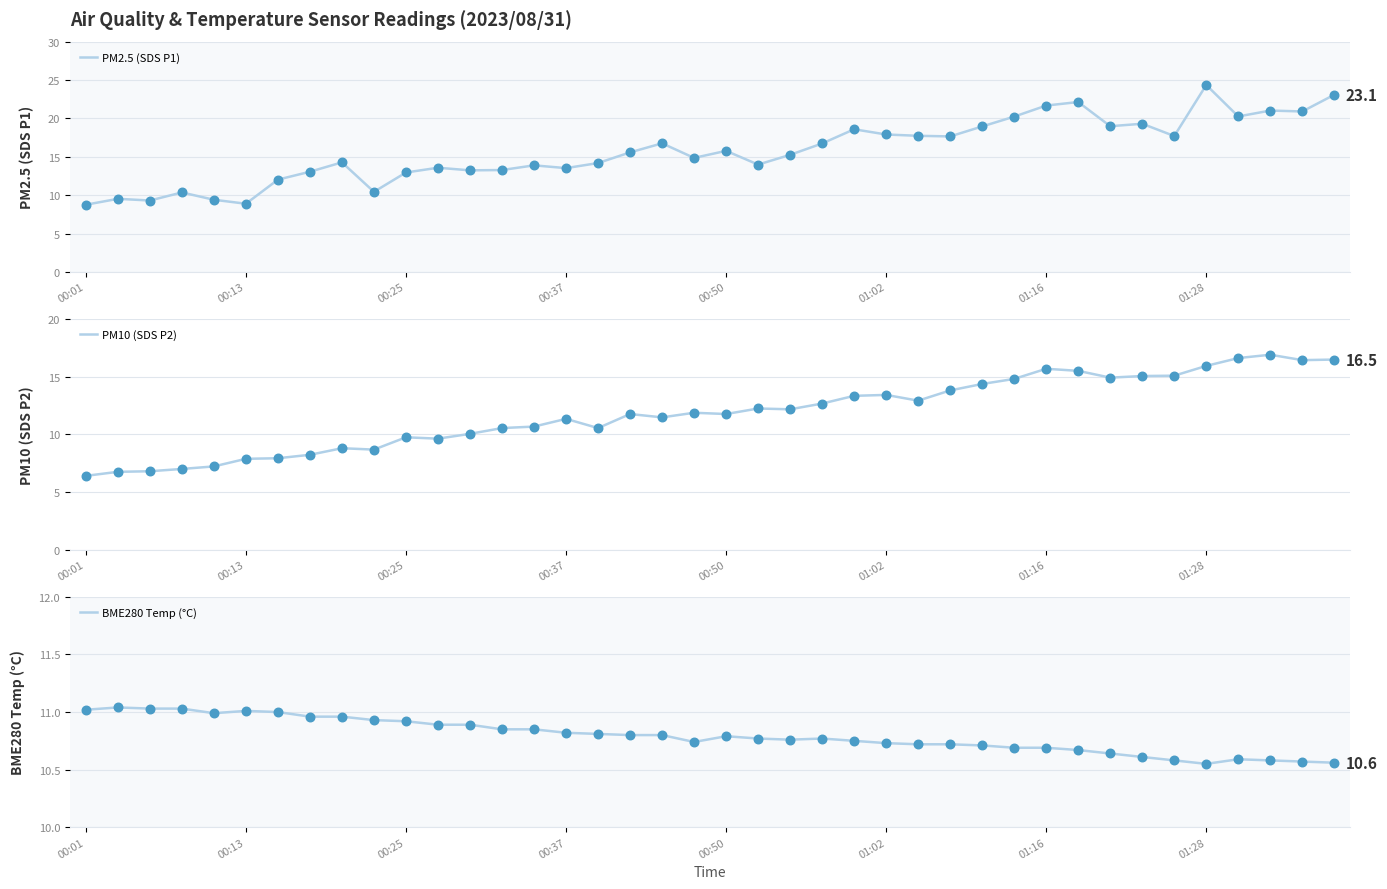

At how many categories does at least one series exceed 15?

21